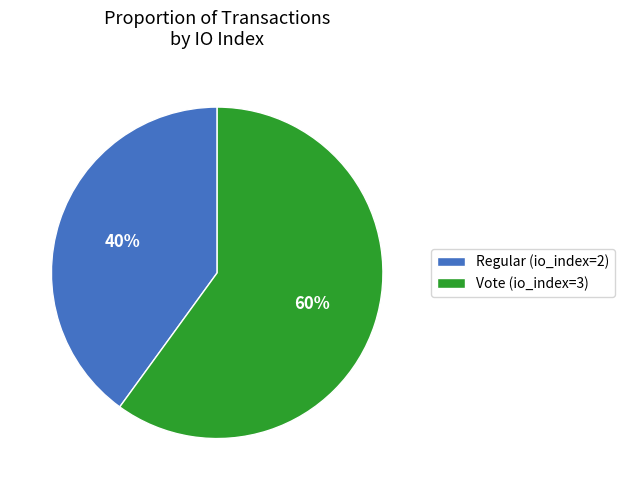

Combined, do Vote (io_index=3) and Regular (io_index=2) account for over 50%?

Yes